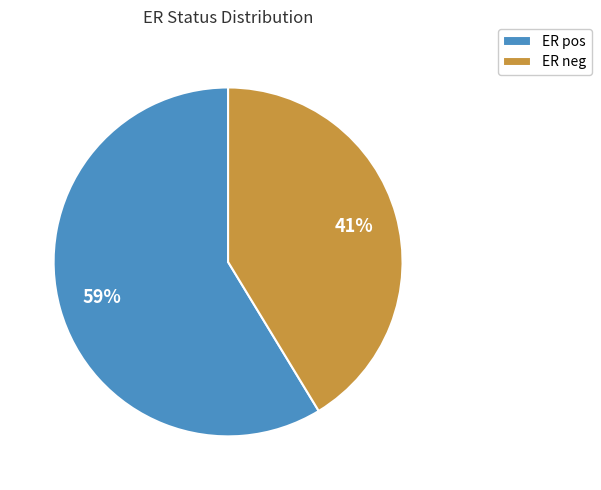

Combined, do ER neg and ER pos account for over 50%?

Yes